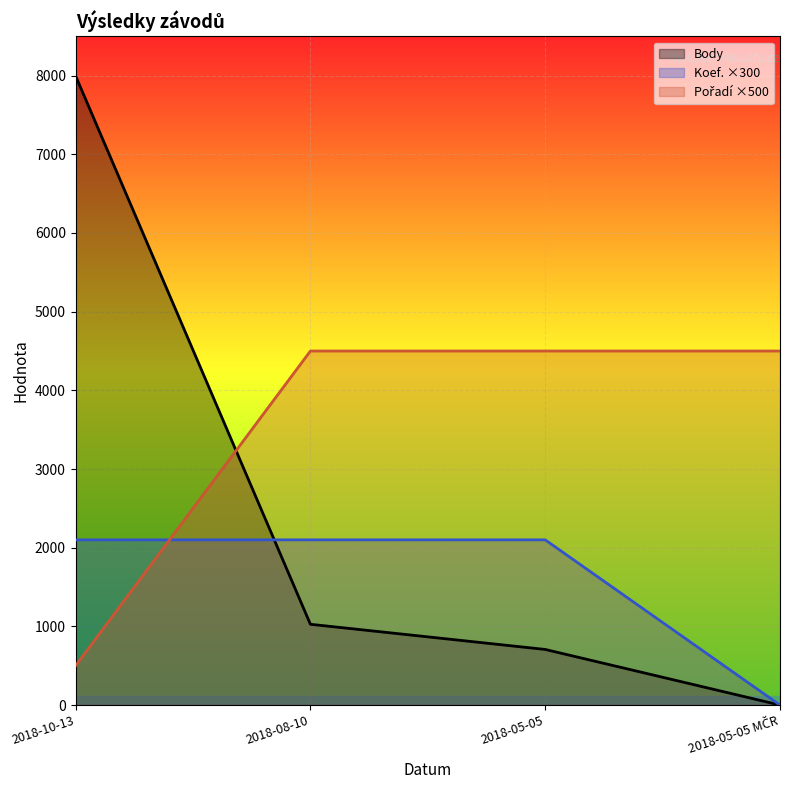

Rank the series at 2018-10-13 from highest to lowest value.

Body, Koef., Pořadí